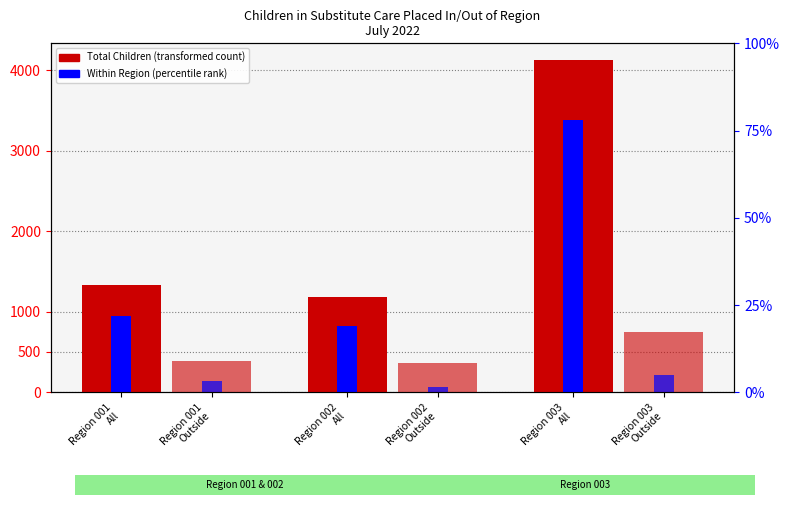

How many bars are there in each group?

4